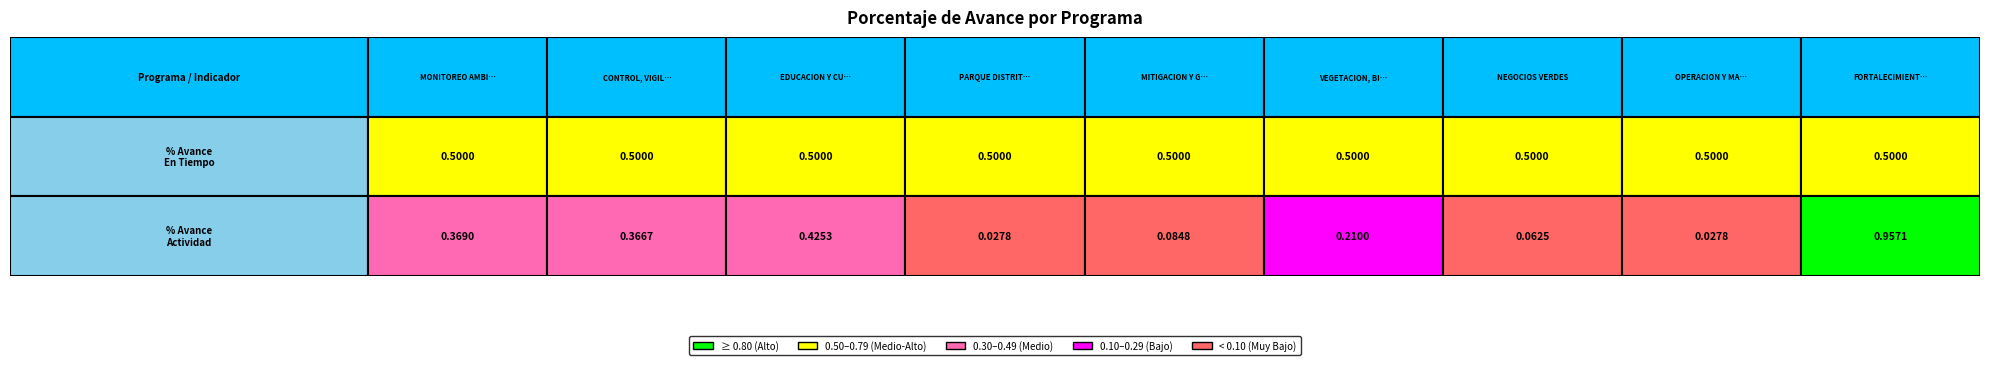

Reading right to left, transcribe all the data shown in this chart.

avance_actividad: 1.0	0.0	0.1	0.2	0.1	0.0	0.4	0.4	0.4
avance_tiempo: 0.5	0.5	0.5	0.5	0.5	0.5	0.5	0.5	0.5